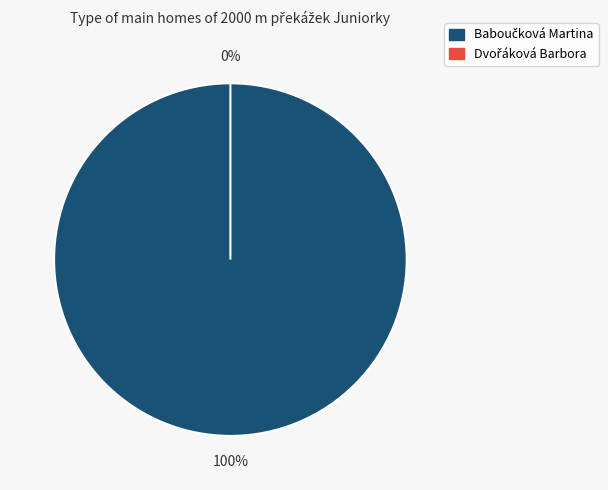

What is the majority slice?

Baboučková Martina